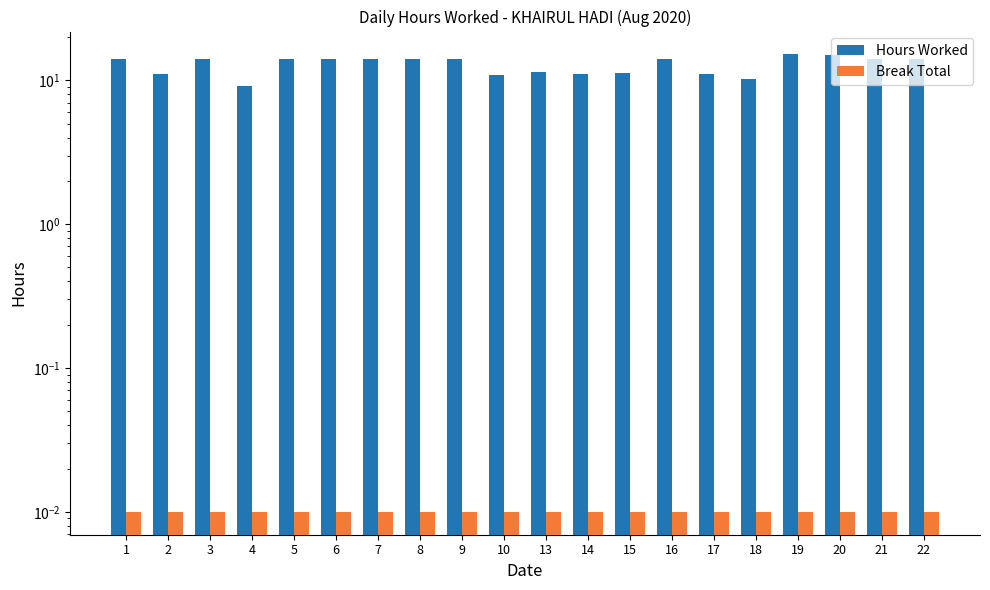

How many data points in Hours Worked are less than 14?

8